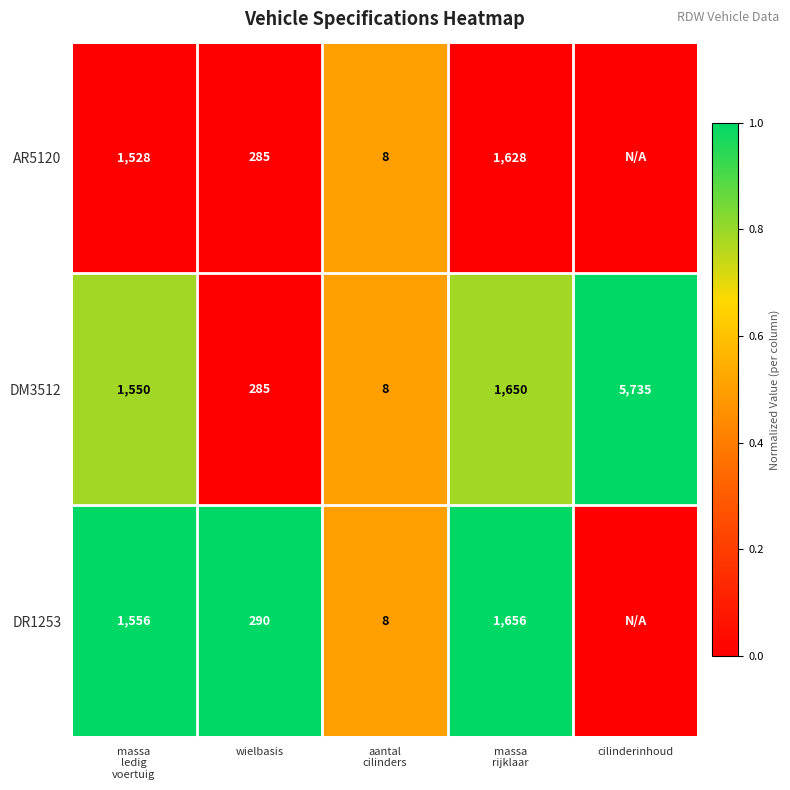

What is the difference between the maximum and minimum values in the DM3512 series?

5727